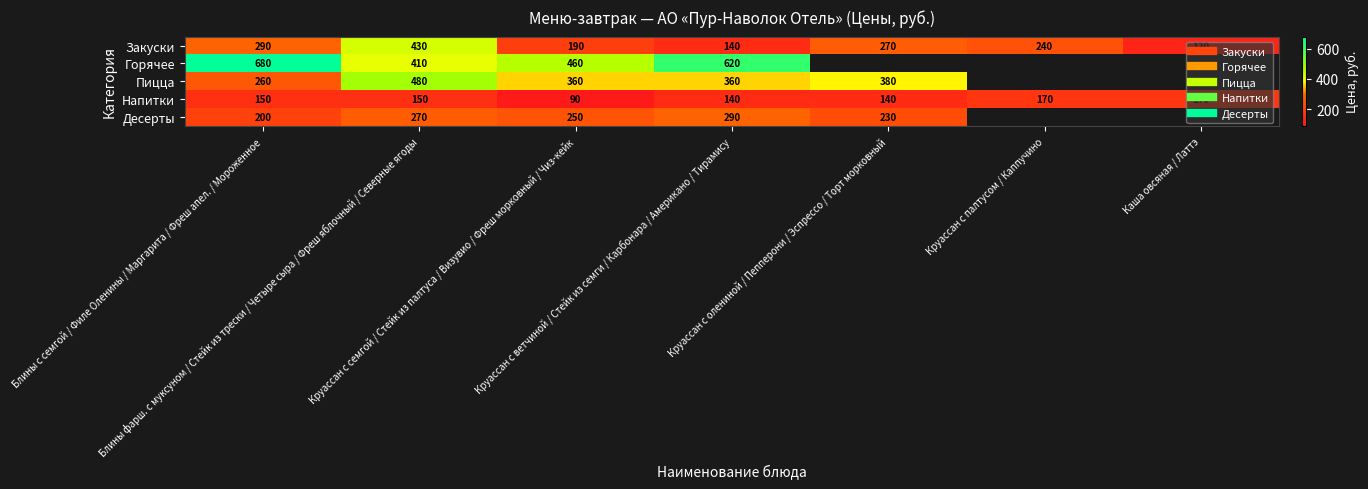

List the series in order of their peak value, highest first.

Горячее, Пицца, Закуски, Десерты, Напитки